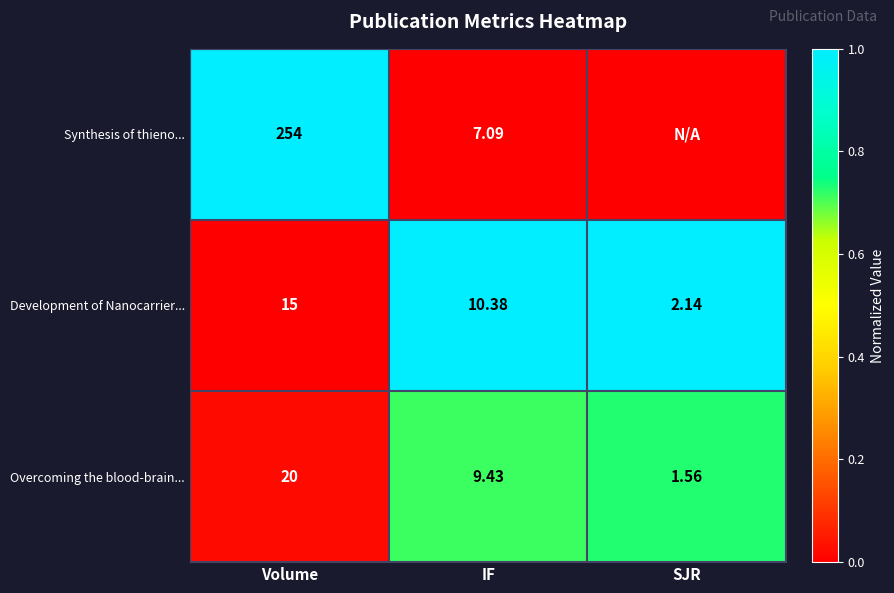

List the labels in order of Development of Nanocarrier... value, smallest first.

SJR, IF, Volume